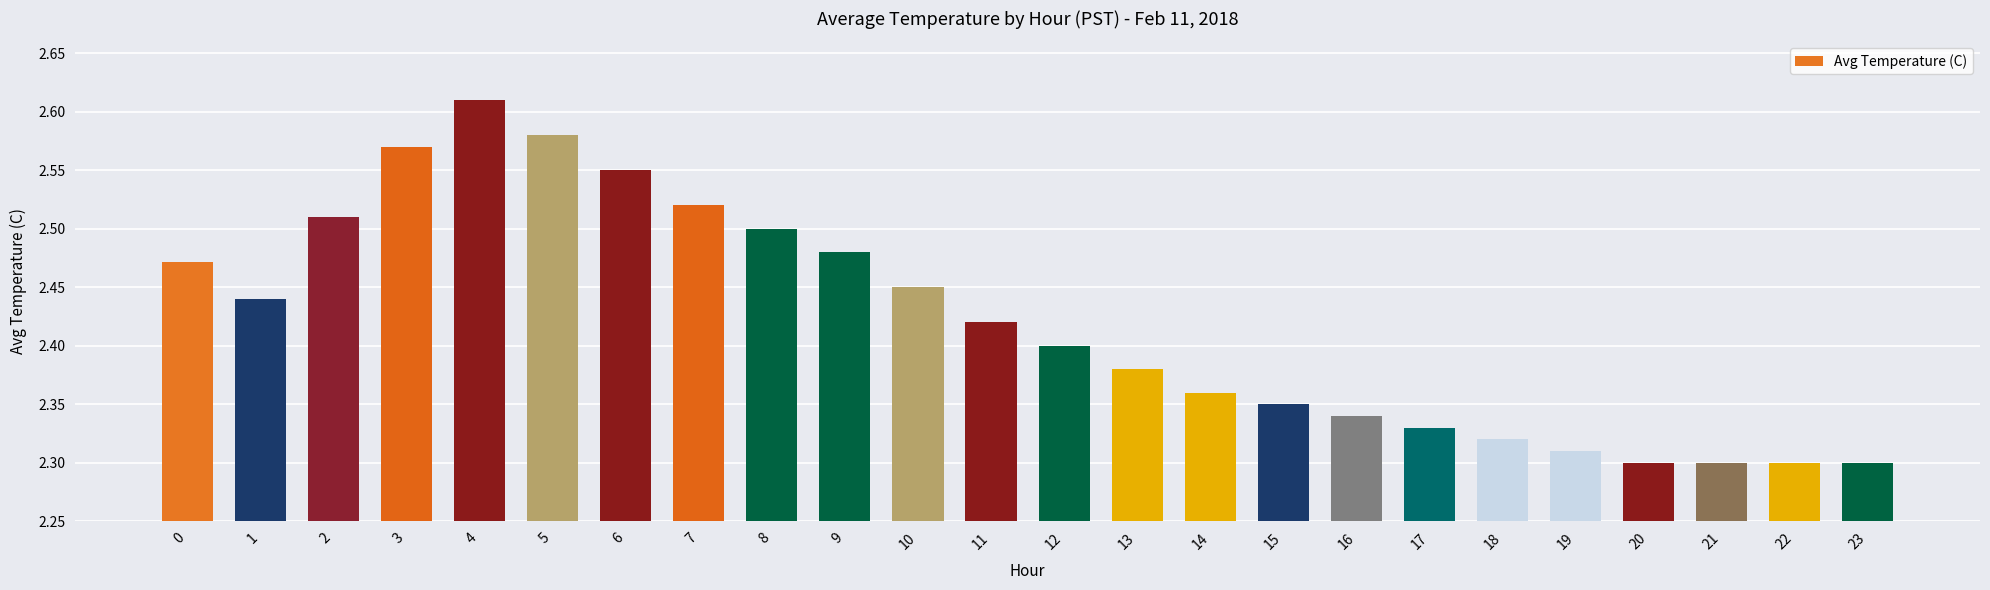

Which label corresponds to the largest value in the chart?

4